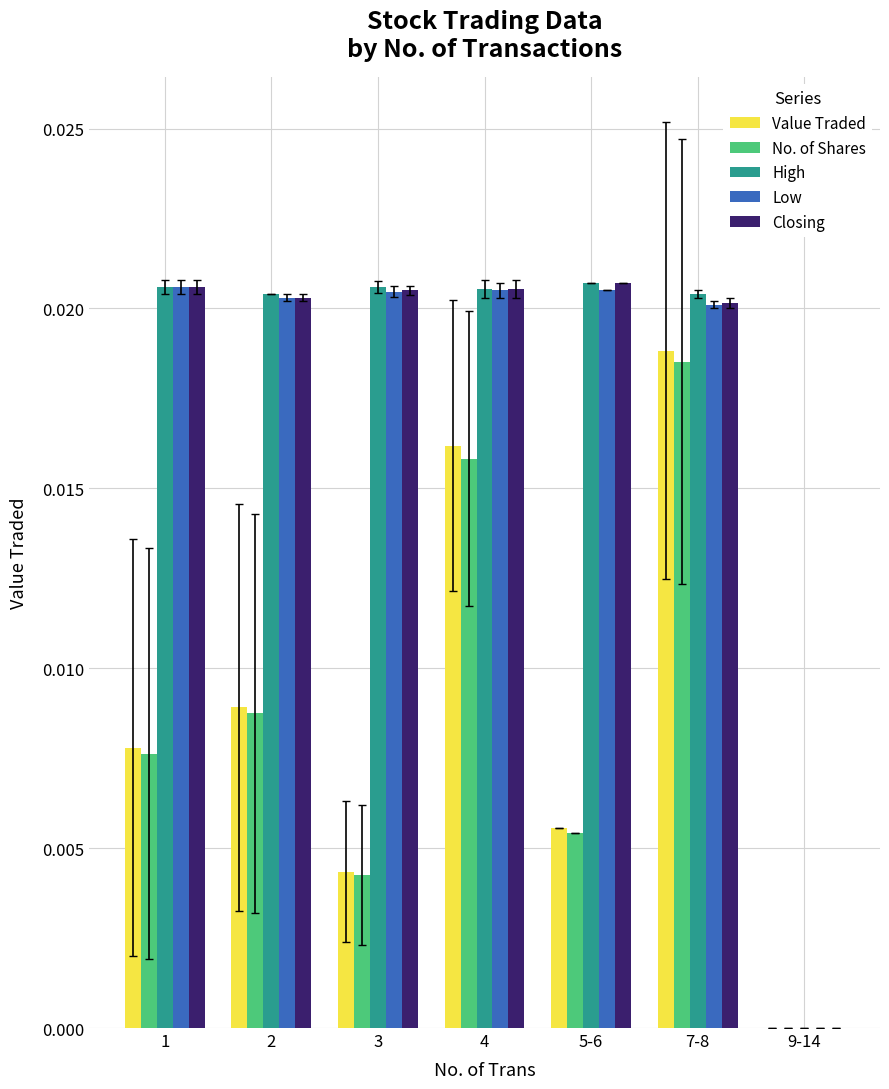

The value of No. of Shares at 7-8 is 0.0. True or false?

True